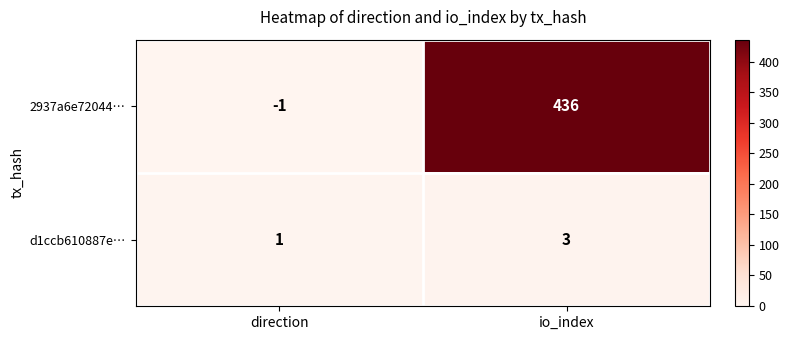

What is the difference between the 2937a6e72044… values at io_index and direction?

437